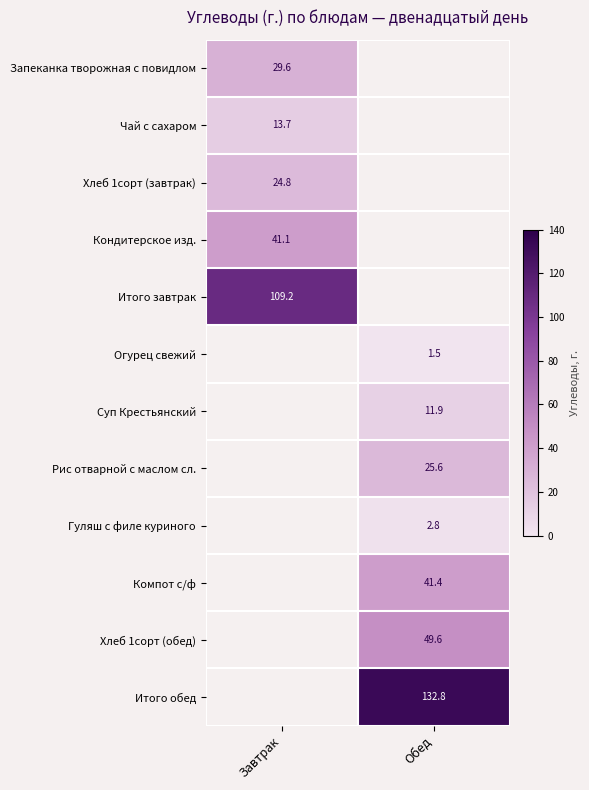

True or false: Суп Крестьянский has a value of 0.0 at Завтрак.

True